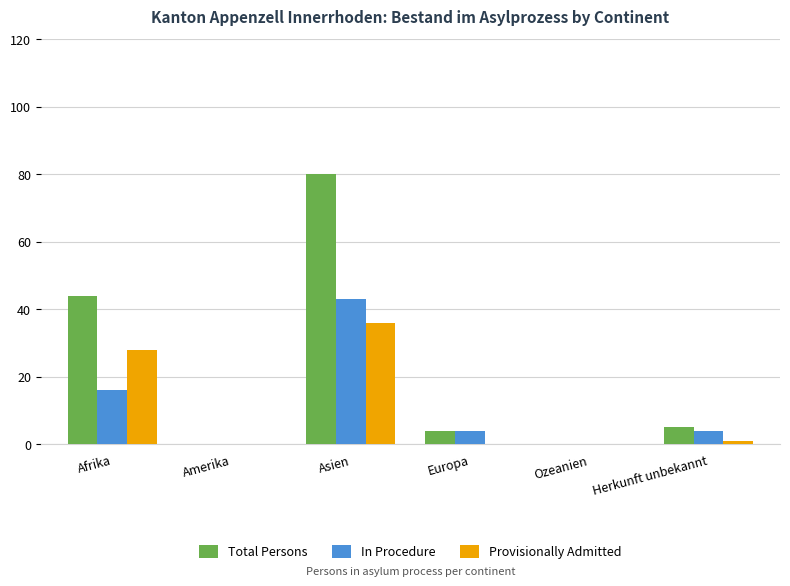

Reading left to right, extract all data points from this chart.

Total Persons: 44	0	80	4	0	5
In Procedure: 16	0	43	4	0	4
Provisionally Admitted: 28	0	36	0	0	1